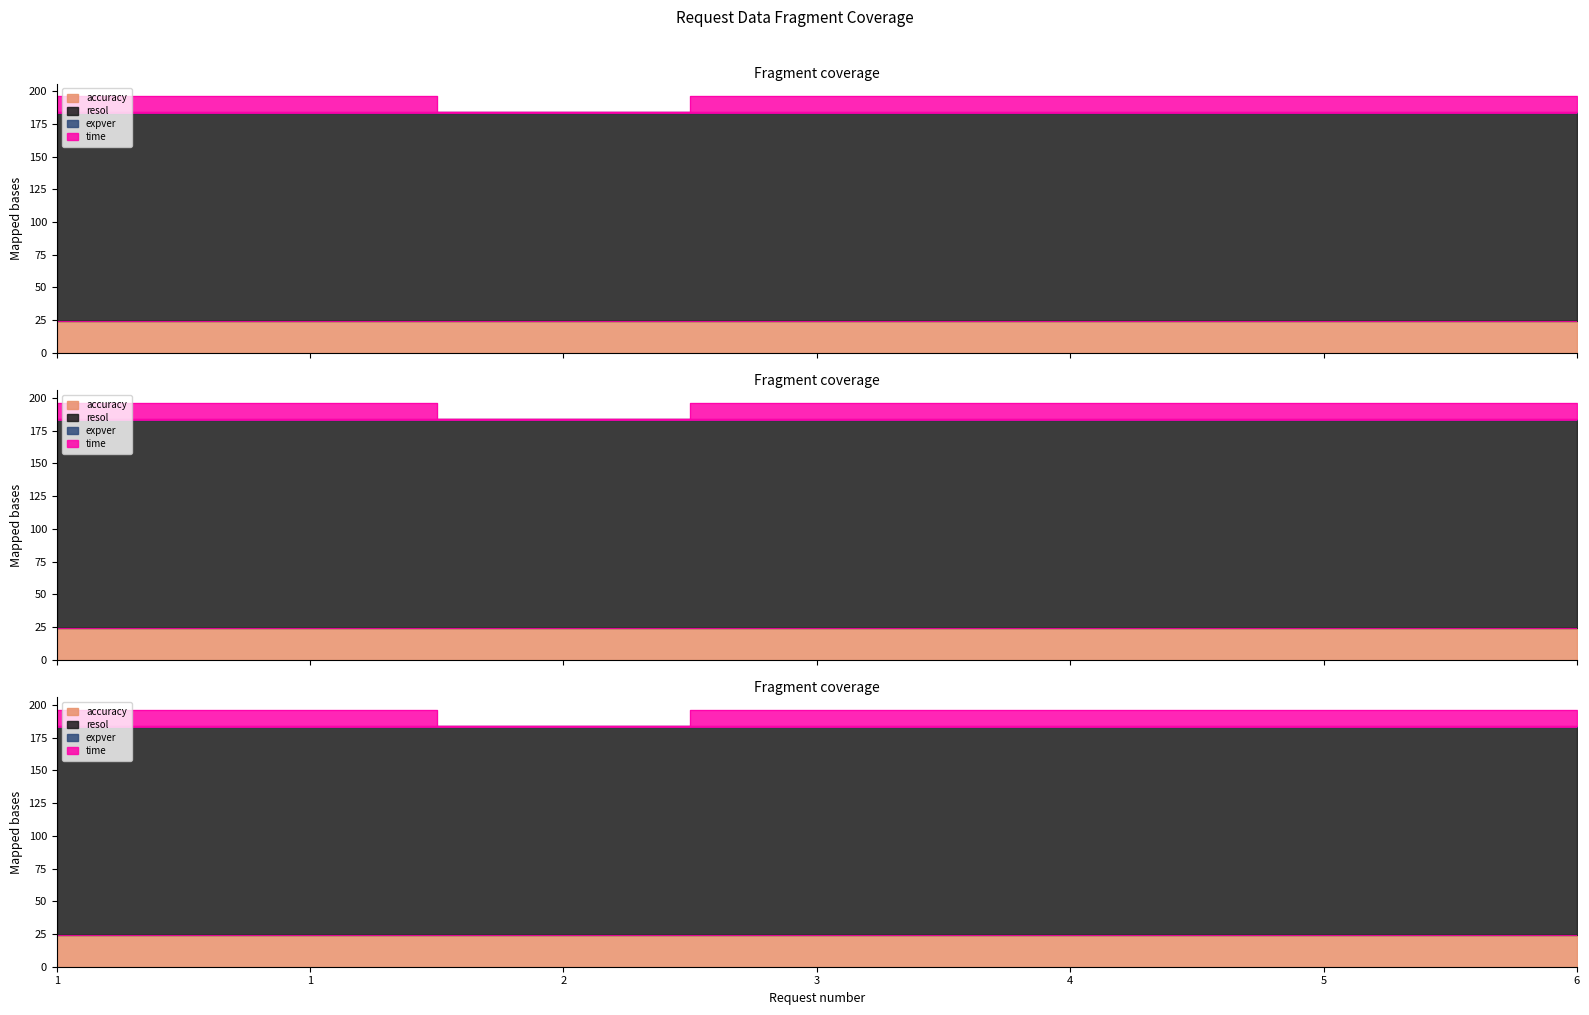

The value of time at 5 is 2. True or false?

False